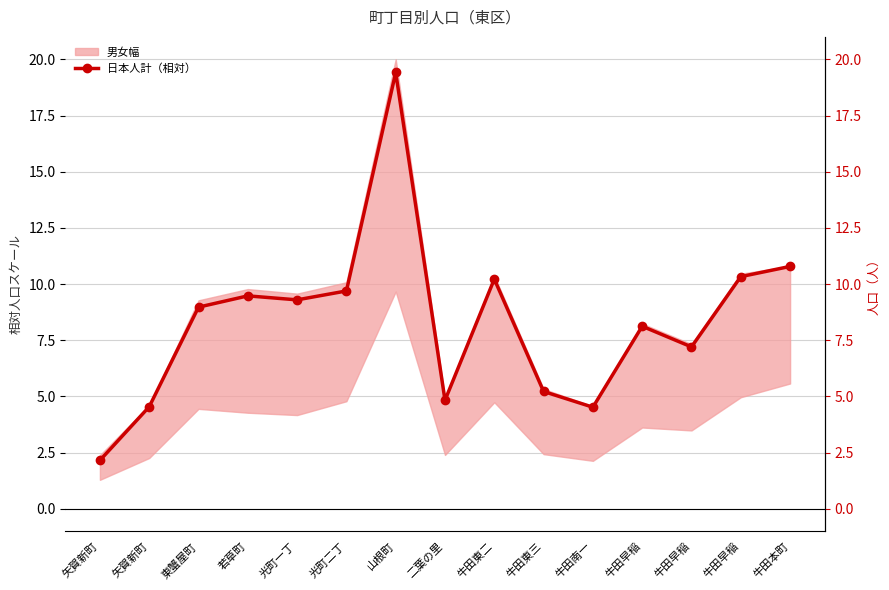

What is the change in value from 牛田東三 to 牛田本町?

+5.6